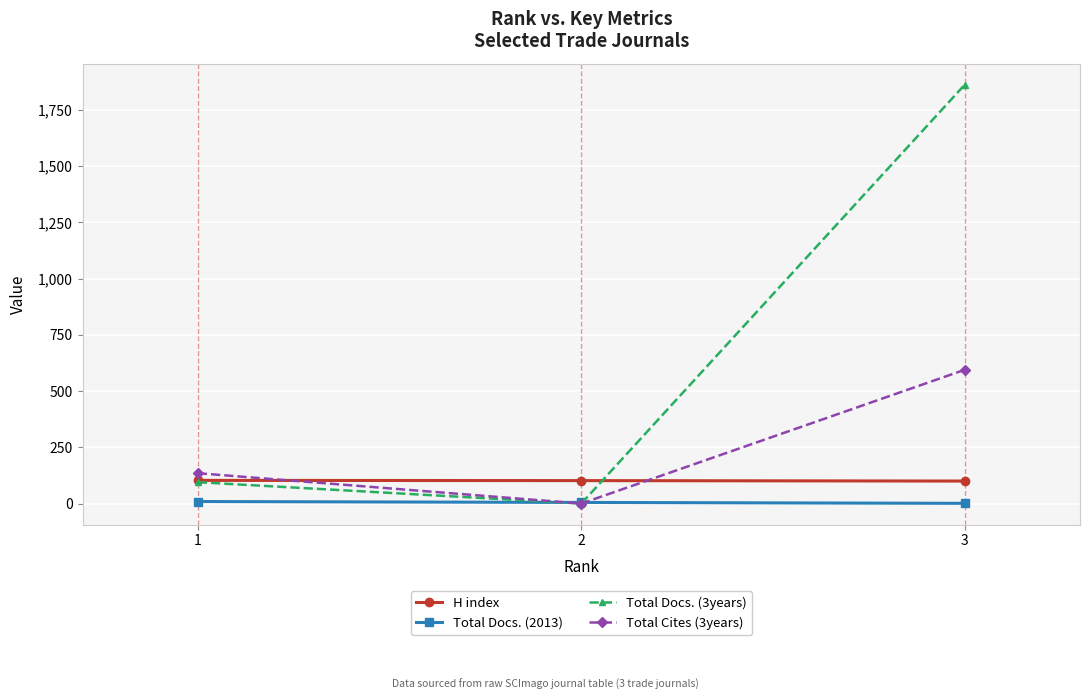

How many series are shown in this chart?

4